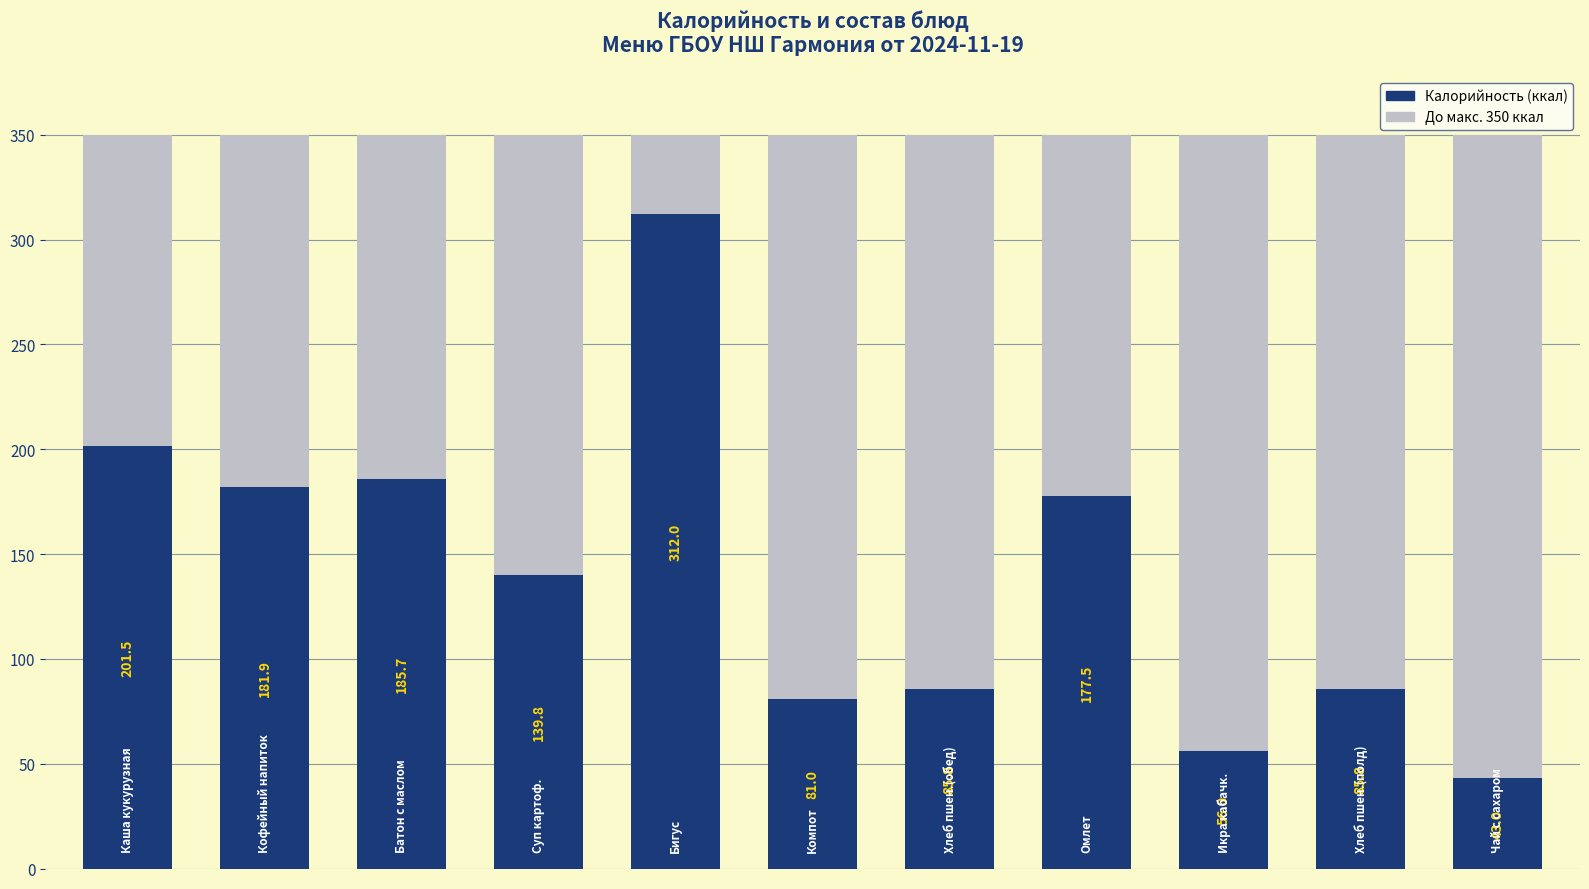

Reading left to right, list the values for the Калорийность series.

201.5	181.9	185.7	139.8	312.0	81.0	85.8	177.5	56.0	85.8	43.0